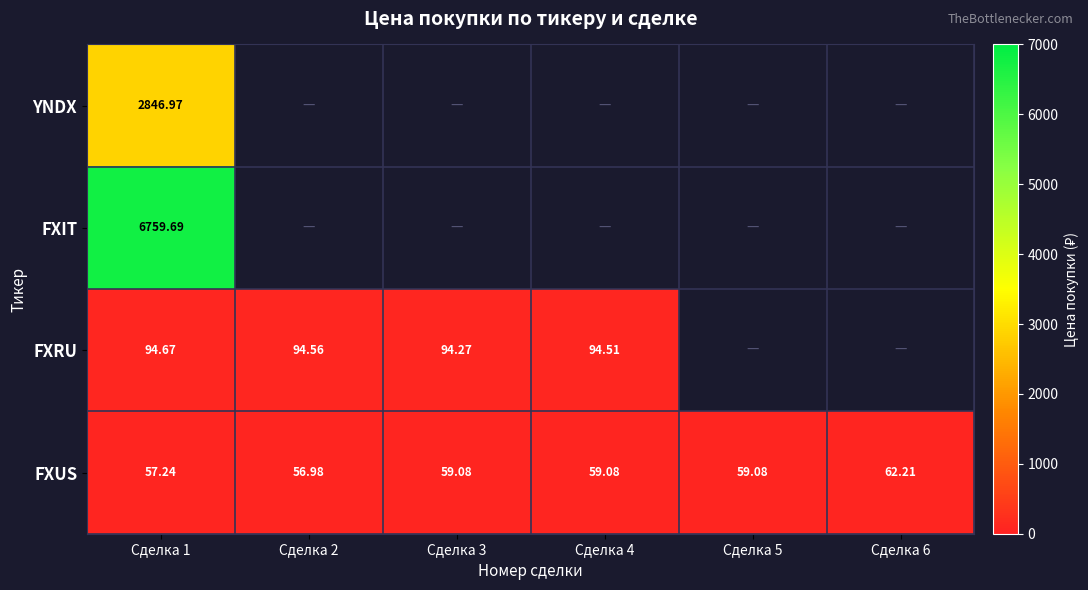

What is the maximum value shown in the chart?

6759.7